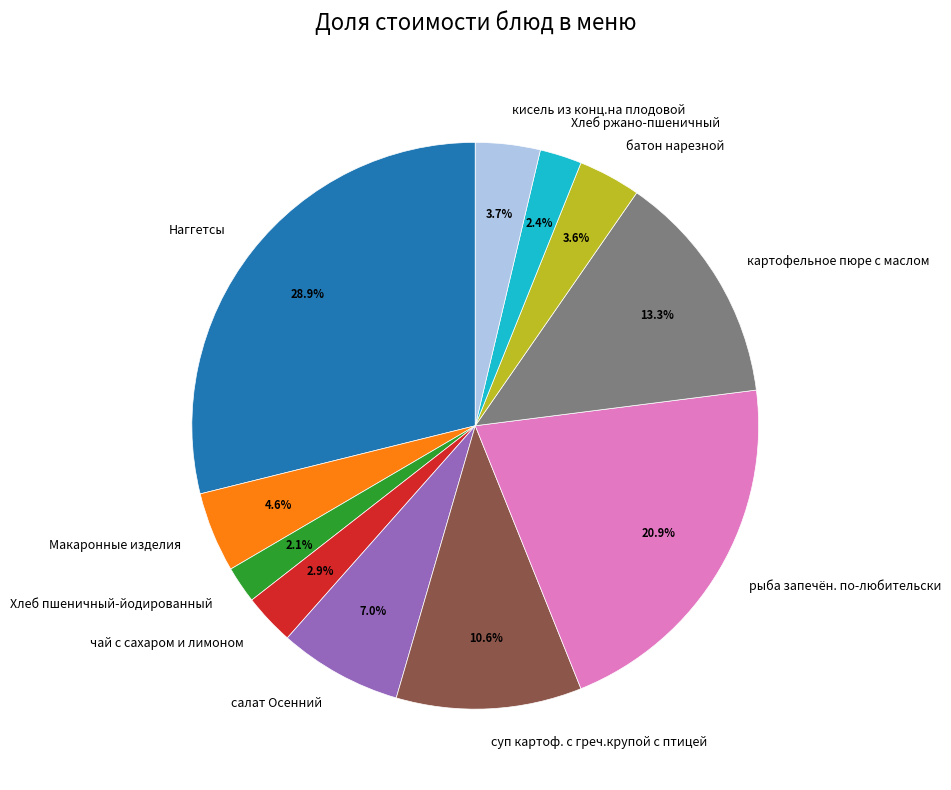

Count the number of slices in the pie.

11